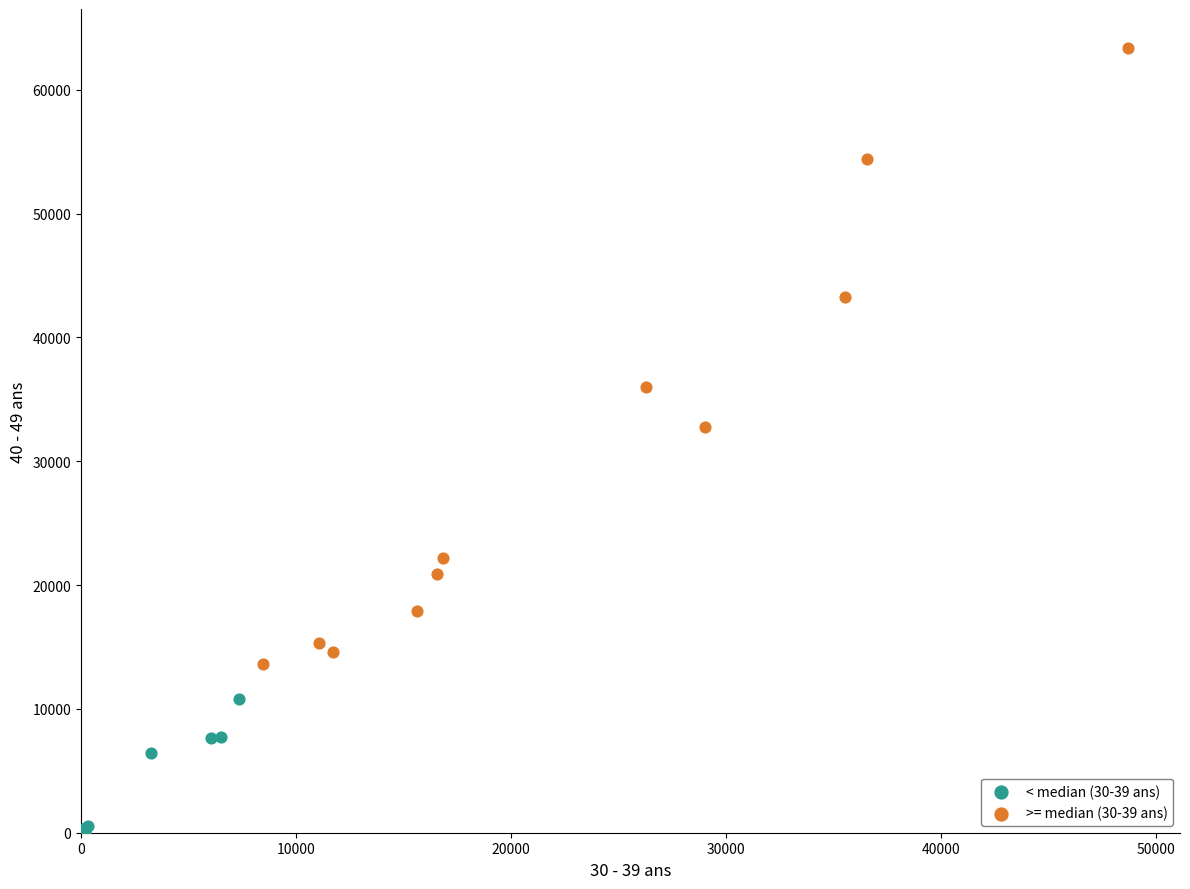

Which series contains the lowest Y value?

< median (30-39 ans)